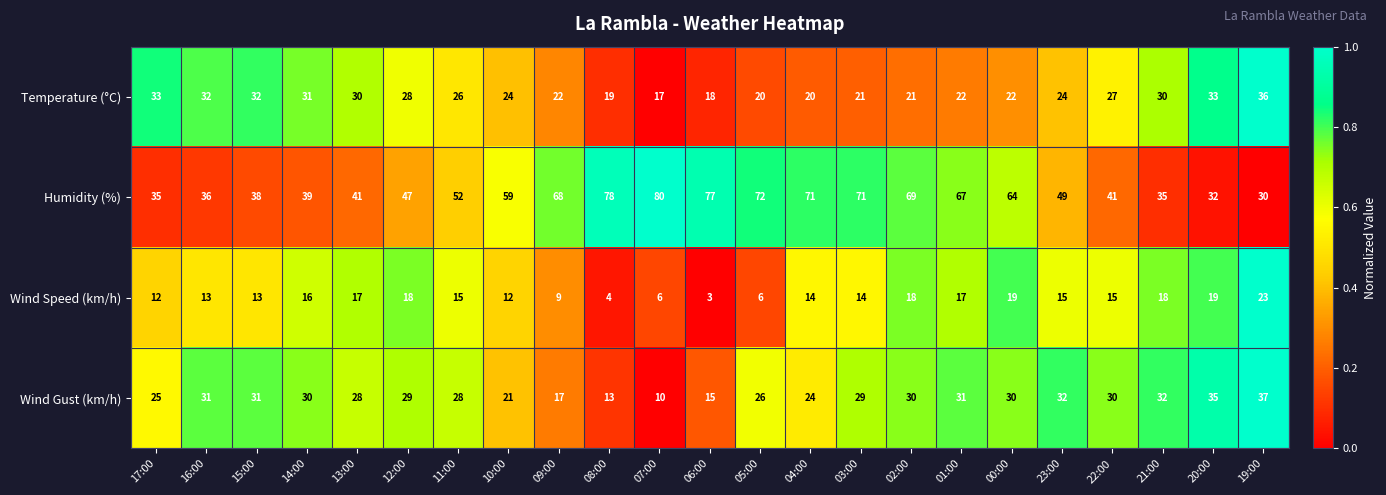

The value of Wind Speed (km/h) at 00:00 is 29. True or false?

False